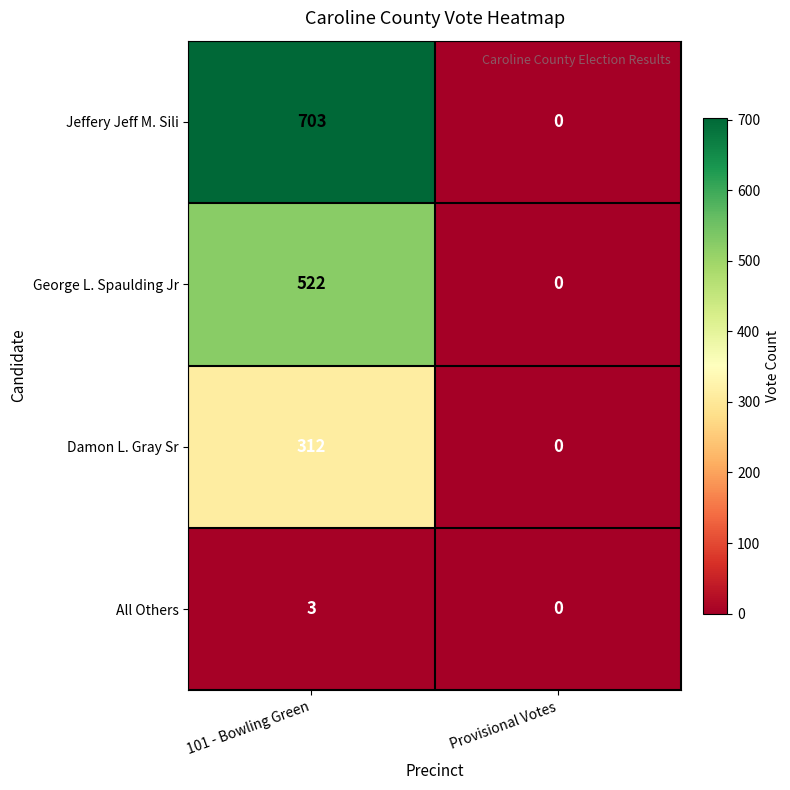

Which series has the largest range (max minus min)?

Jeffery Jeff M. Sili